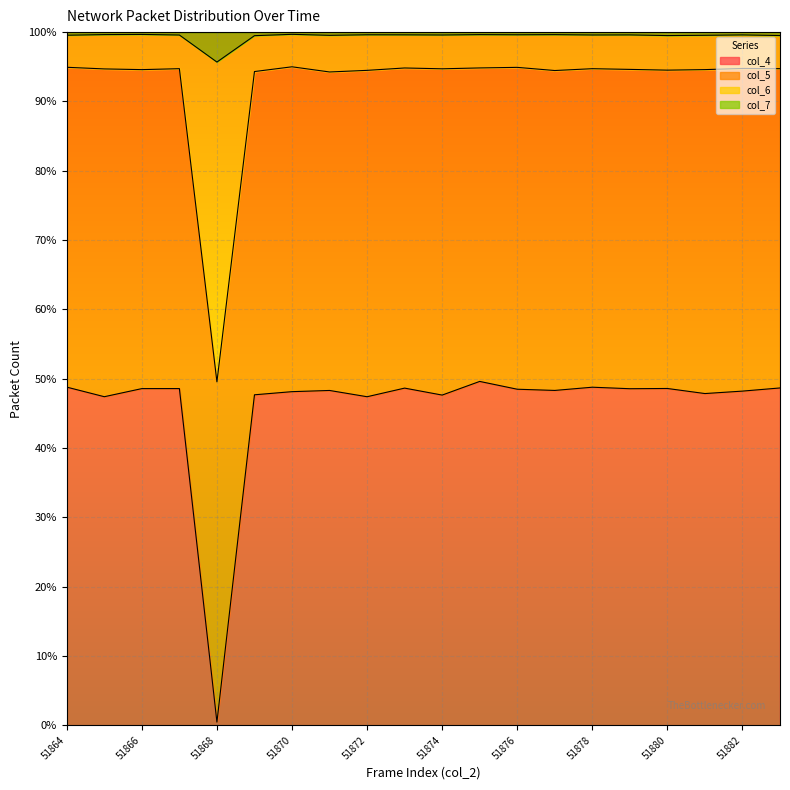

What is the highest value of the col_4 series?

49.6